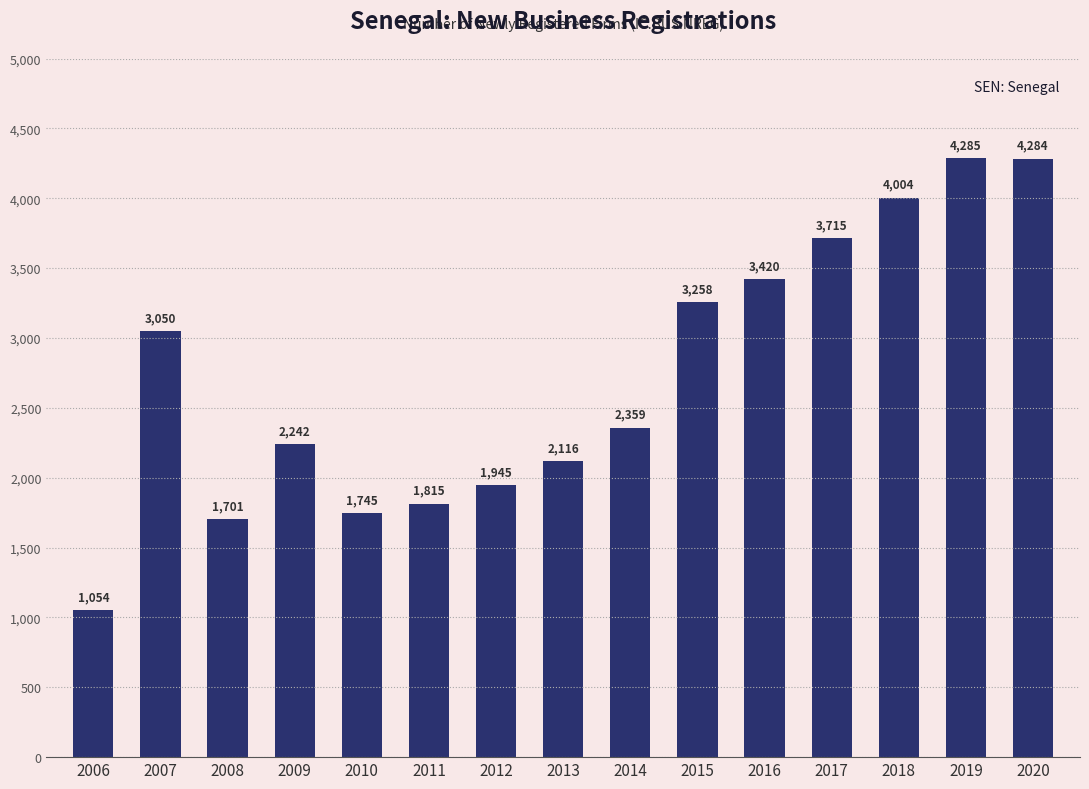

What is the smallest value displayed?

1054